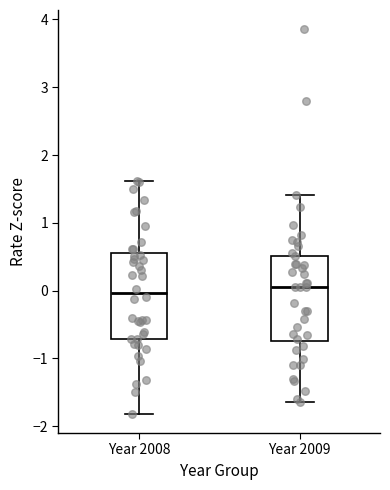

Reading left to right, transcribe this box plot: for each box, give where its median line is, the range the box spans, and where its two whiskers end, as read against the y-axis. The values are not printed on the chart, so give them approximately, as read against the axis.

Year 2008: median 0.0, box -0.7 to 0.6, whiskers -1.8 to 1.6
Year 2009: median 0.1, box -0.7 to 0.5, whiskers -1.6 to 1.4